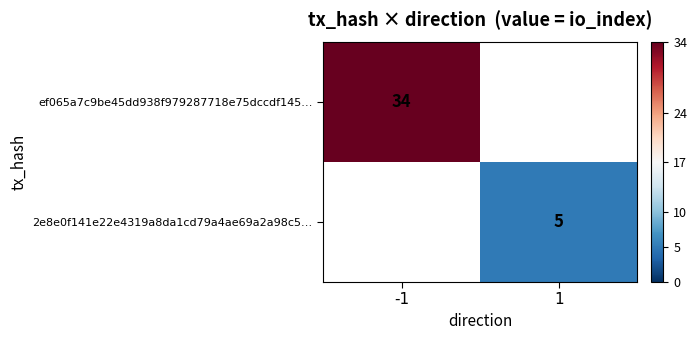

The 2e8e0f141e22e4319a8da1cd79a4ae69a2a98c5… series shows 2 at 1. True or false?

False